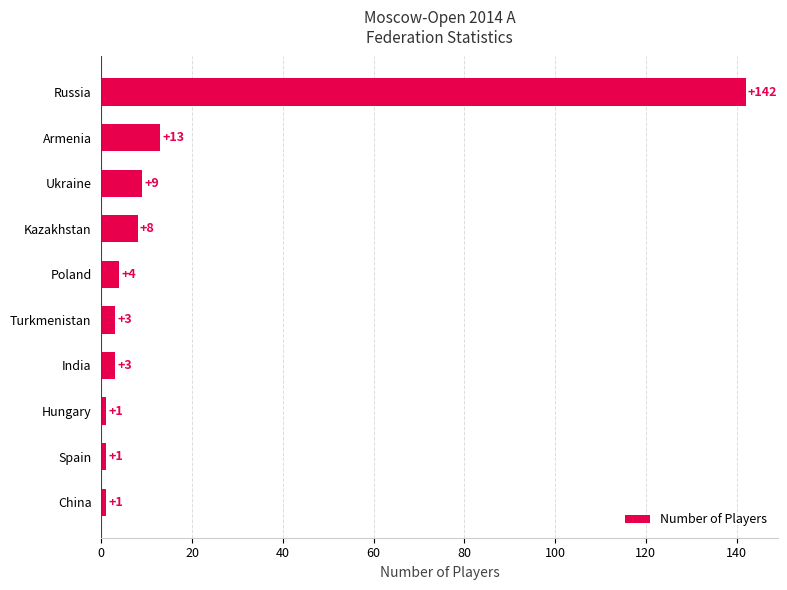

What is the difference between the maximum and second lowest values?

141